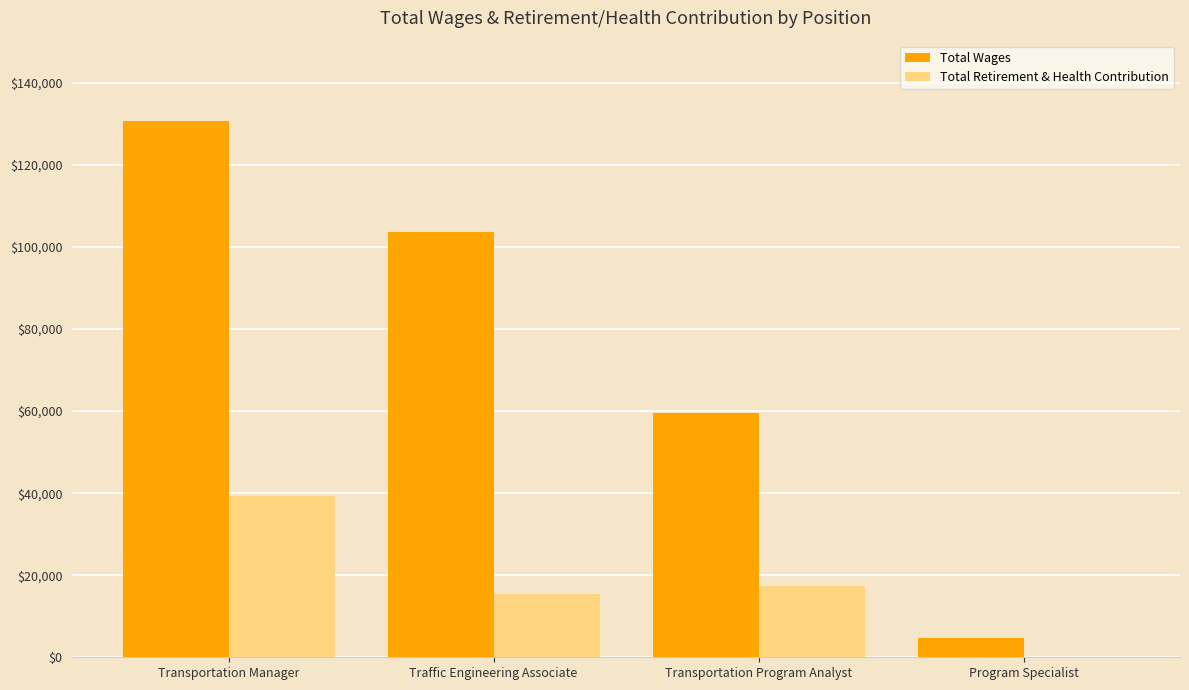

Is the value of Total Retirement & Health Contribution at Transportation Manager greater than the value of Total Wages at Transportation Program Analyst?

No